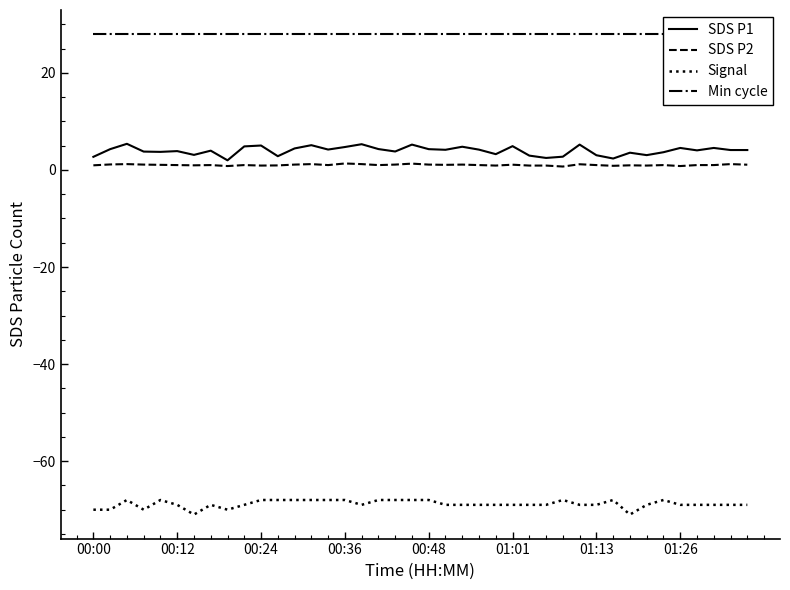

True or false: SDS P2 and SDS P1 cross at least once.

False